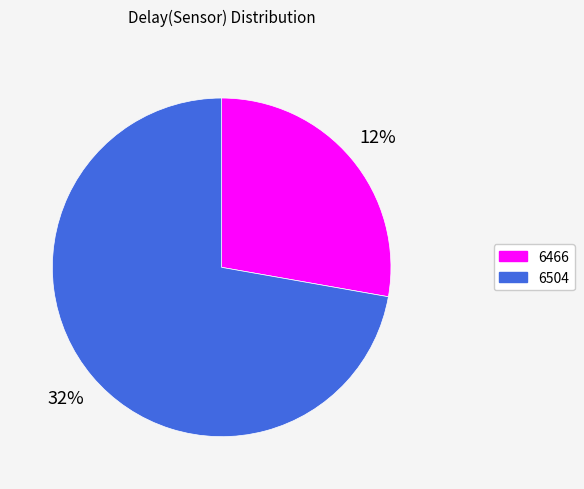

What is the largest slice in the pie chart?

6504